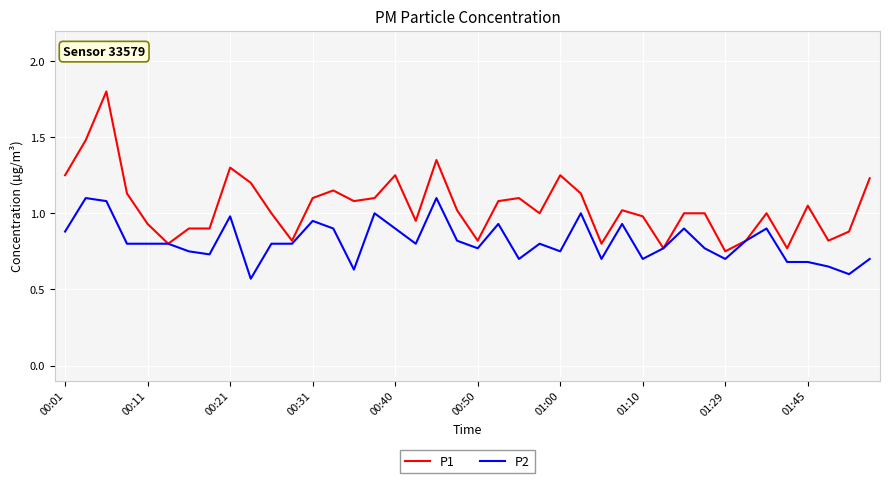

Rank the series by their average value, from highest to lowest.

P1, P2